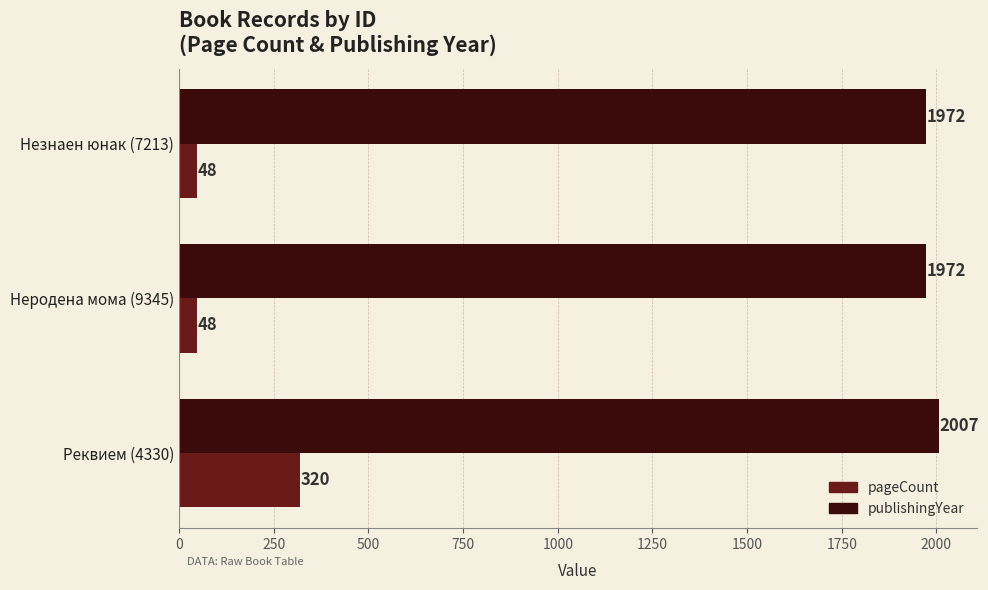

Is it true that publishingYear equals 1972 at Незнаен юнак (7213)?

True